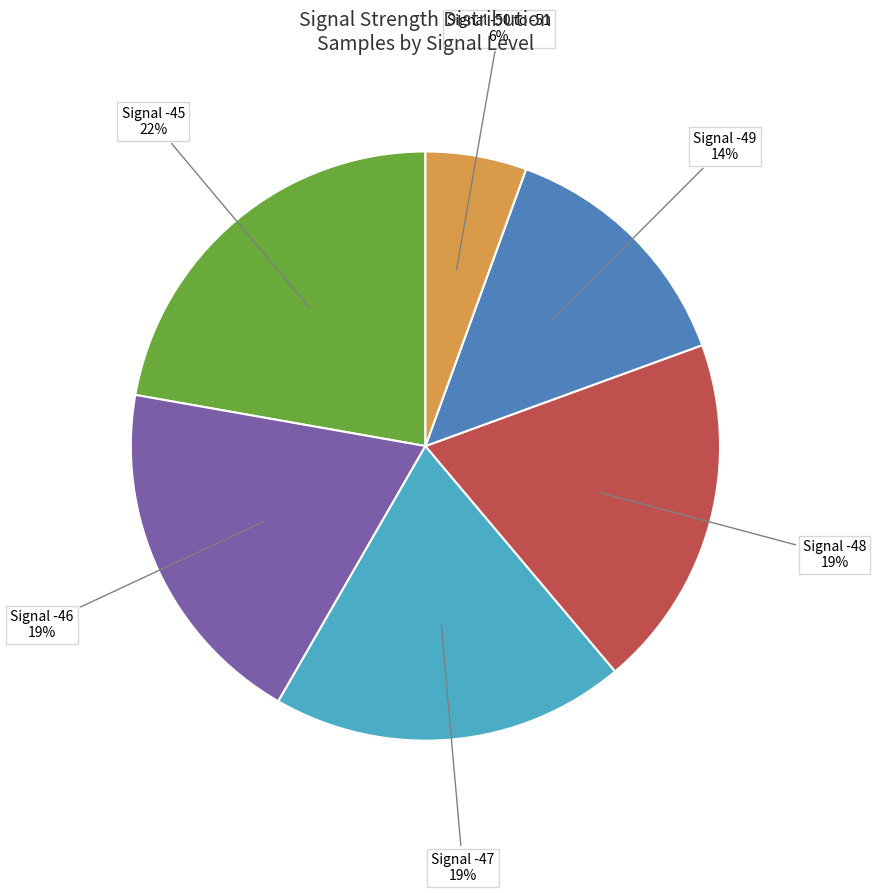

Is there a majority slice in this chart?

No